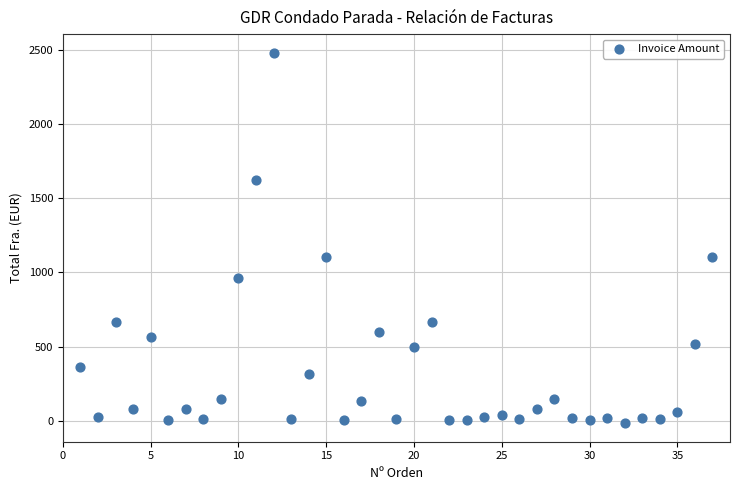

What is the range of Y values (max minus min)?

2499.9